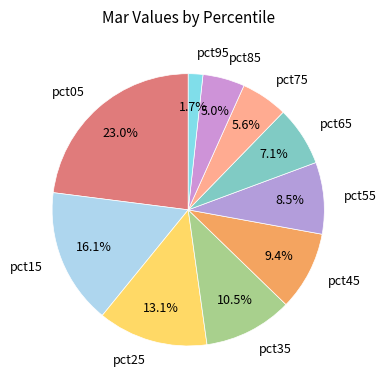

Count the number of slices in the pie.

10